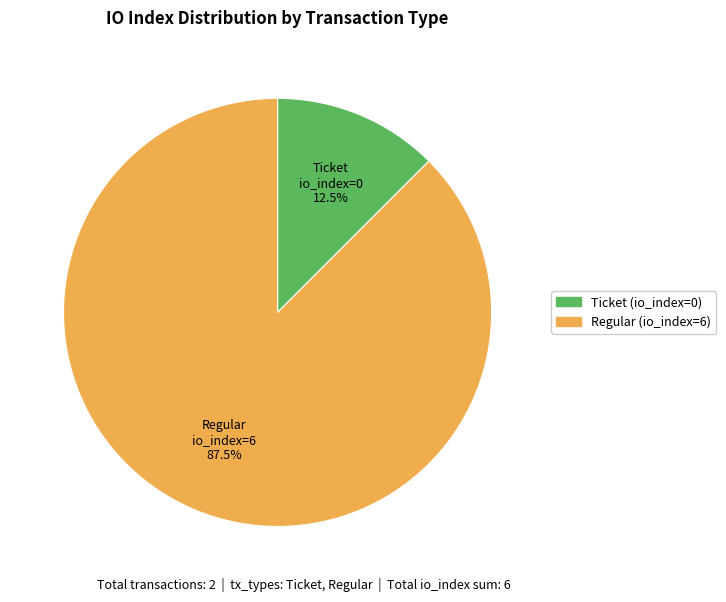

Combined, do Regular (io_index=6) and Ticket (io_index=0) account for over 50%?

Yes